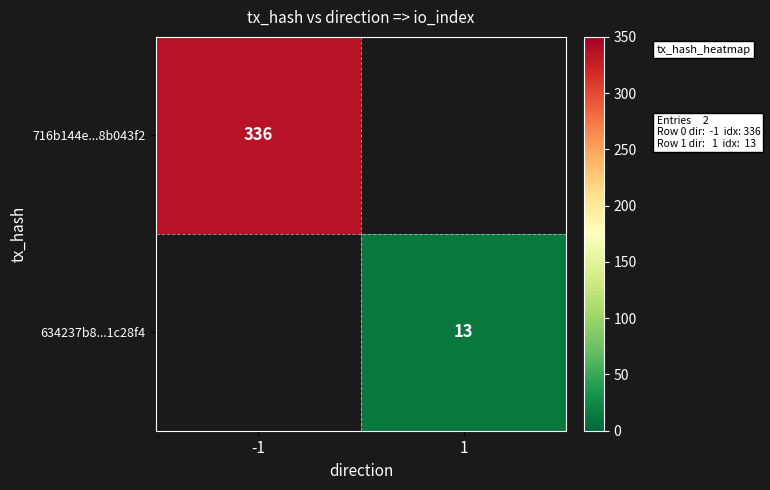

The value of 634237b8...1c28f4 at 1 is 13. True or false?

True